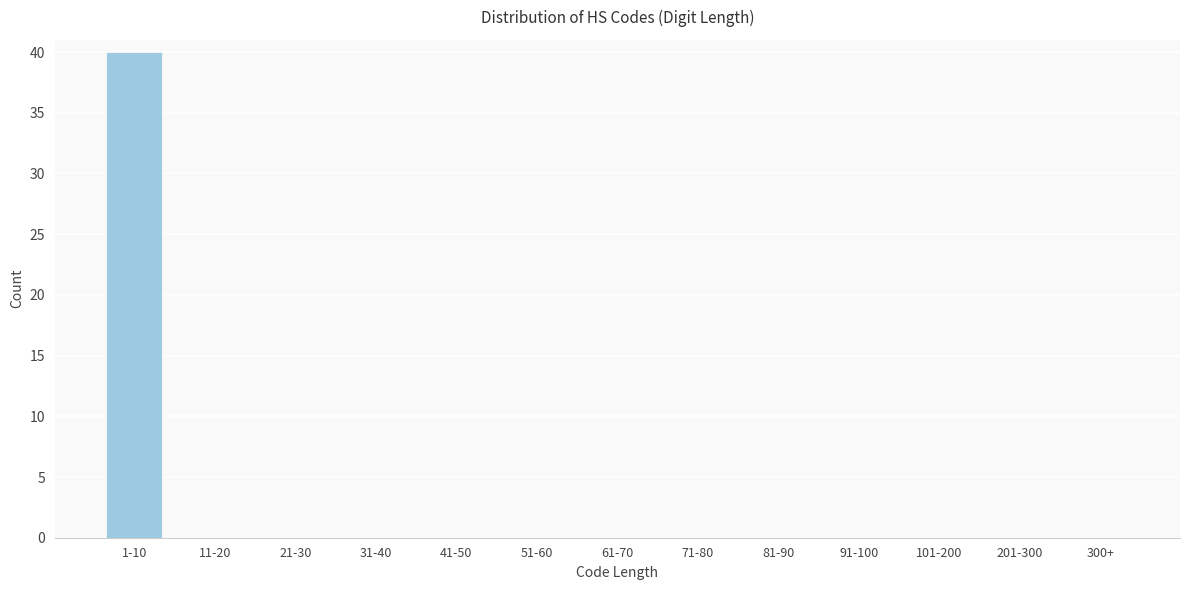

Which category has the highest value across all series?

1-10